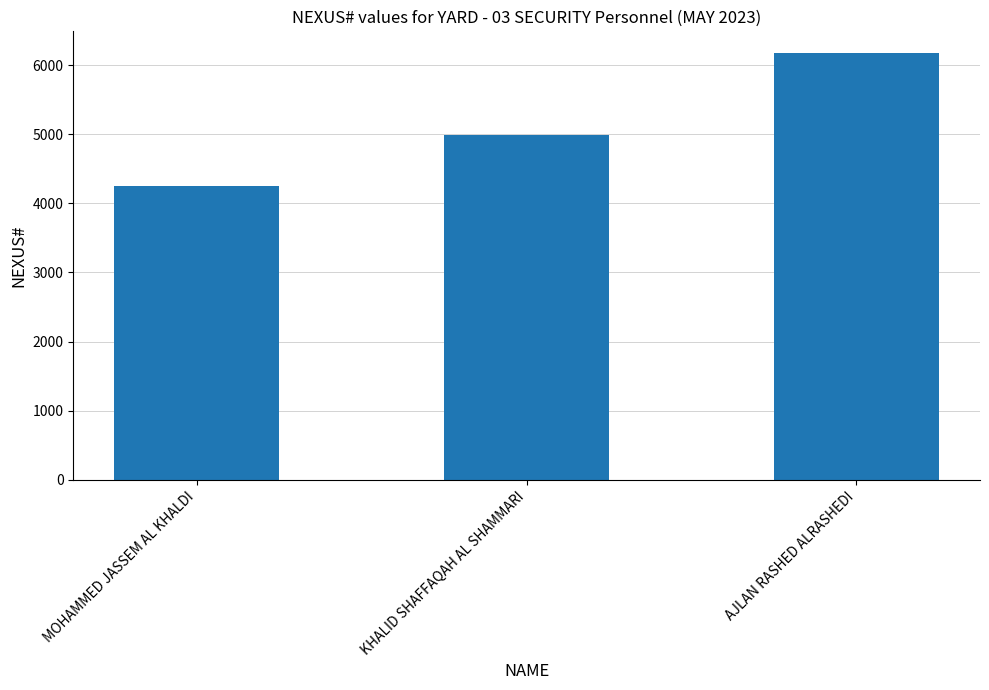

Between KHALID SHAFFAQAH AL SHAMMARI and AJLAN RASHED ALRASHEDI, which is larger?

AJLAN RASHED ALRASHEDI